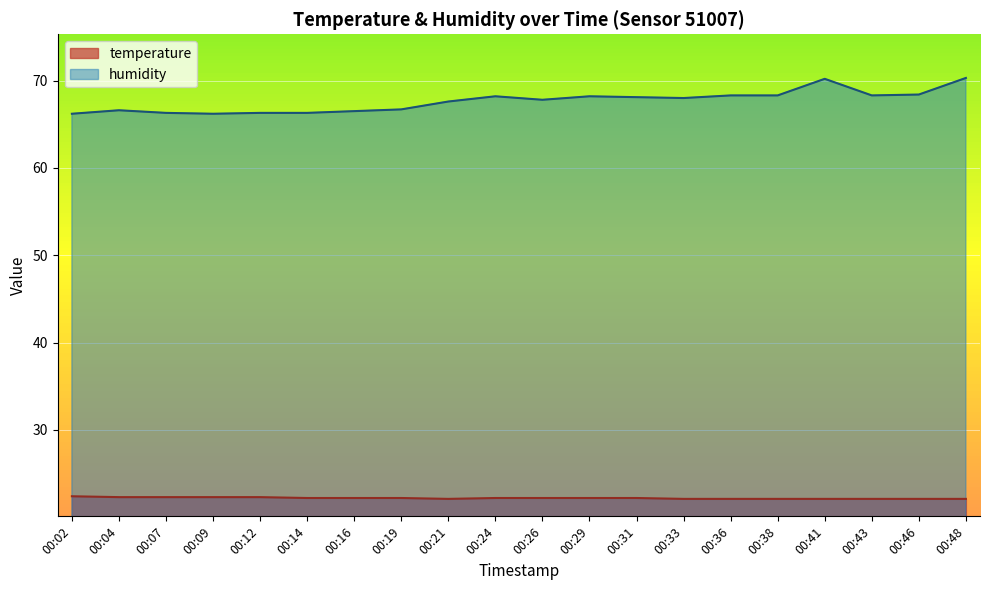

What is the maximum value for temperature?

22.4